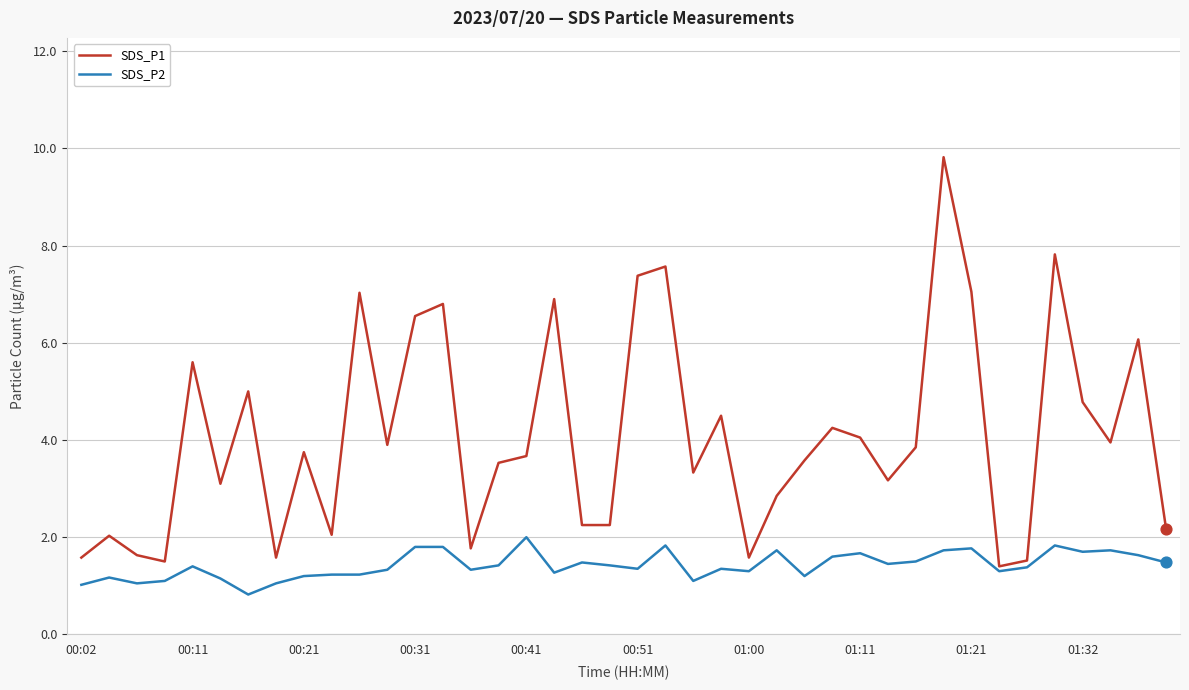

At how many categories does at least one series exceed 9?

1